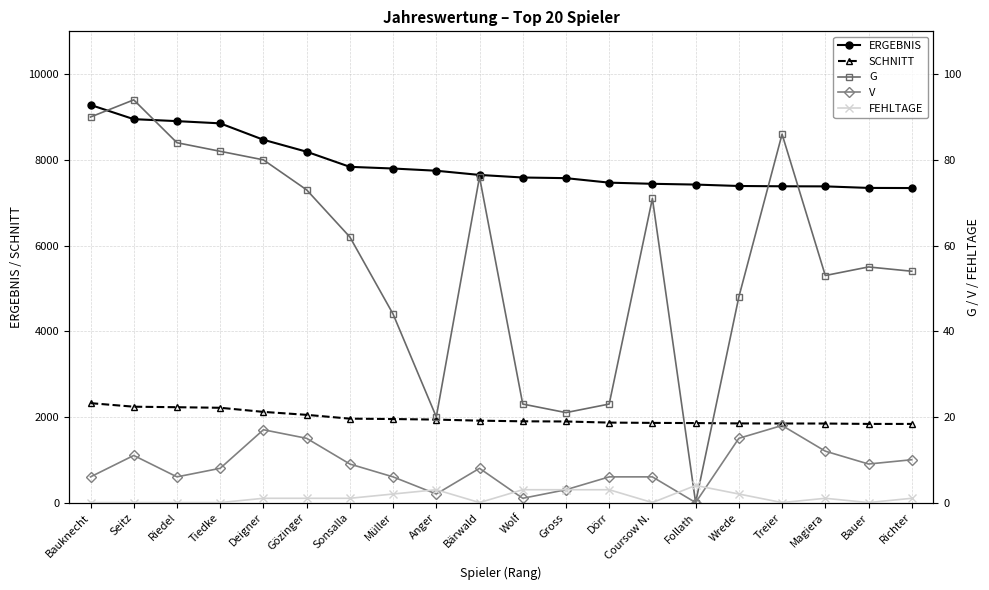

Reading left to right, extract all data points from this chart.

ERGEBNIS: 9282	8950	8904	8852	8469	8190	7837	7798	7746	7648	7588	7573	7468	7441	7423	7390	7383	7381	7345	7342
SCHNITT: 2321	2238	2226	2213	2117	2048	1959	1950	1937	1912	1897	1893	1867	1860	1856	1848	1846	1845	1836	1836
G: 90	94	84	82	80	73	62	44	20	76	23	21	23	71	0	48	86	53	55	54
V: 6	11	6	8	17	15	9	6	2	8	1	3	6	6	0	15	18	12	9	10
FEHLTAGE: 0	0	0	0	1	1	1	2	3	0	3	3	3	0	4	2	0	1	0	1